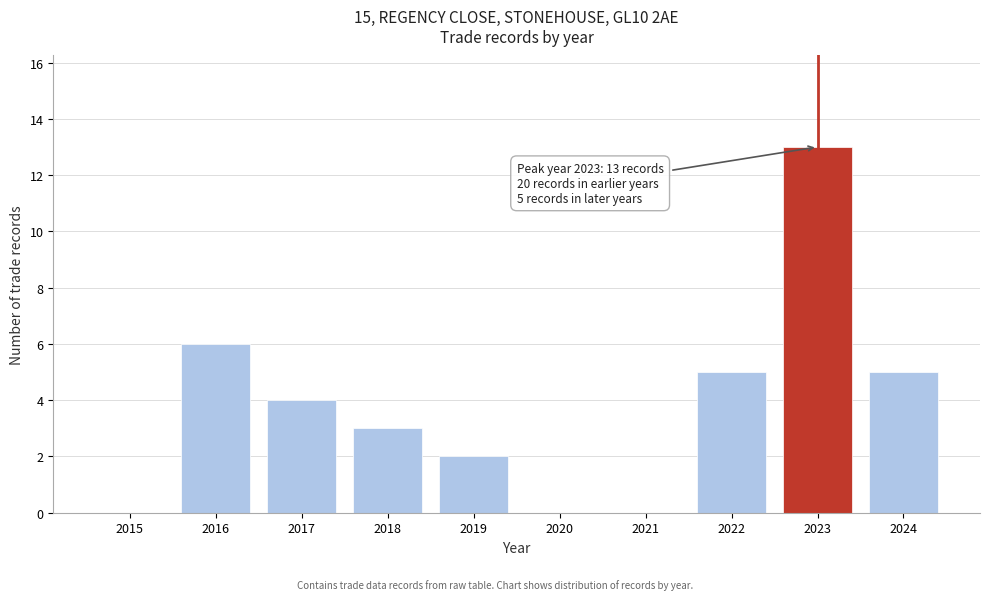

Reading left to right, list all the values displayed in this chart.

2015=0	2016=6	2017=4	2018=3	2019=2	2020=0	2021=0	2022=5	2023=13	2024=5